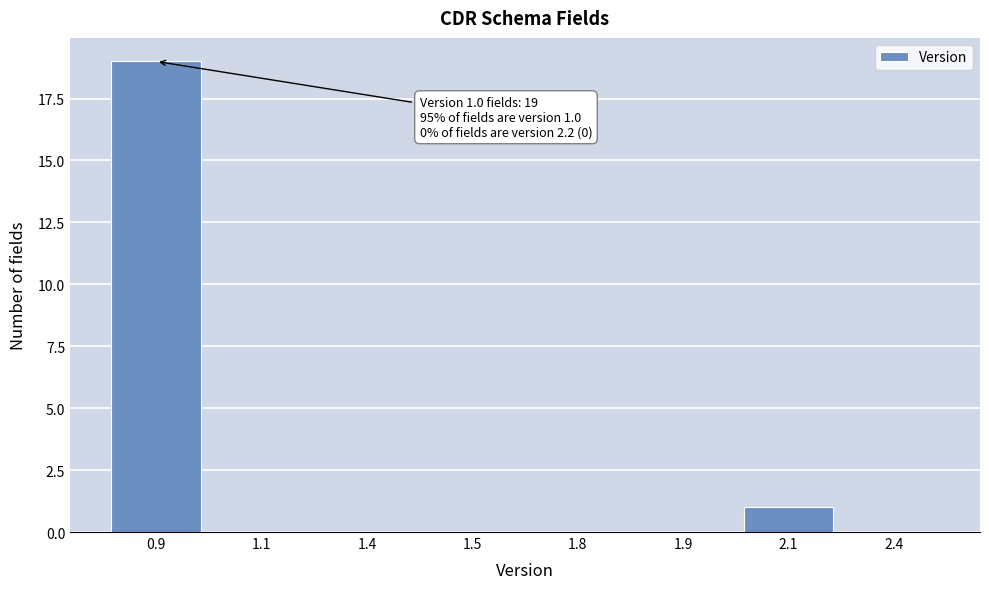

Reading left to right, transcribe all the data shown in this chart.

0.9=19	1.1=0	1.4=0	1.5=0	1.8=0	1.9=0	2.1=1	2.4=0